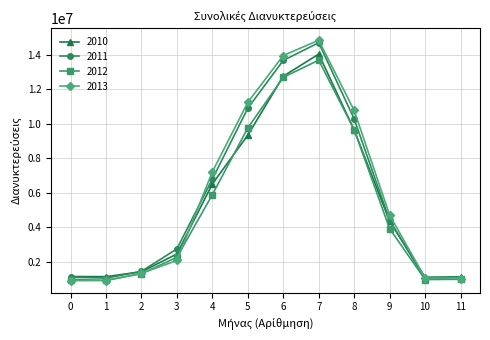

What is the smallest value displayed?

903786